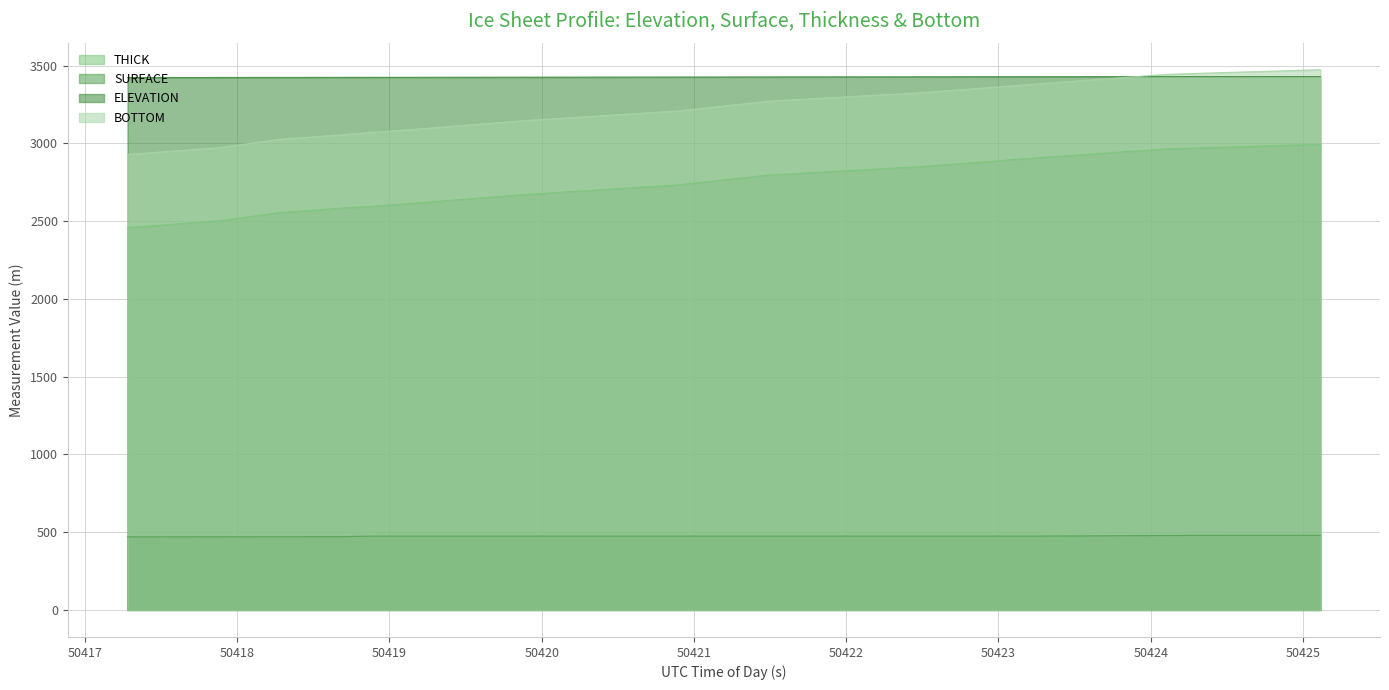

What is the difference between the highest and lowest values at 50422.0989?

2952.9